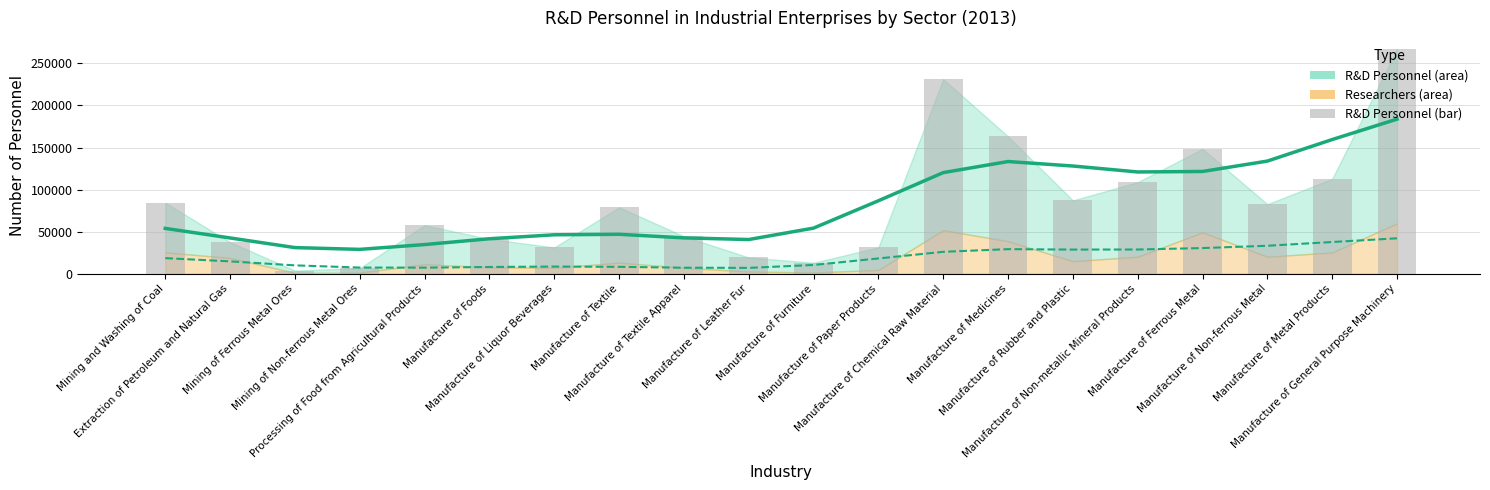

True or false: the data shows 112816 at Manufacture of Metal Products.

True